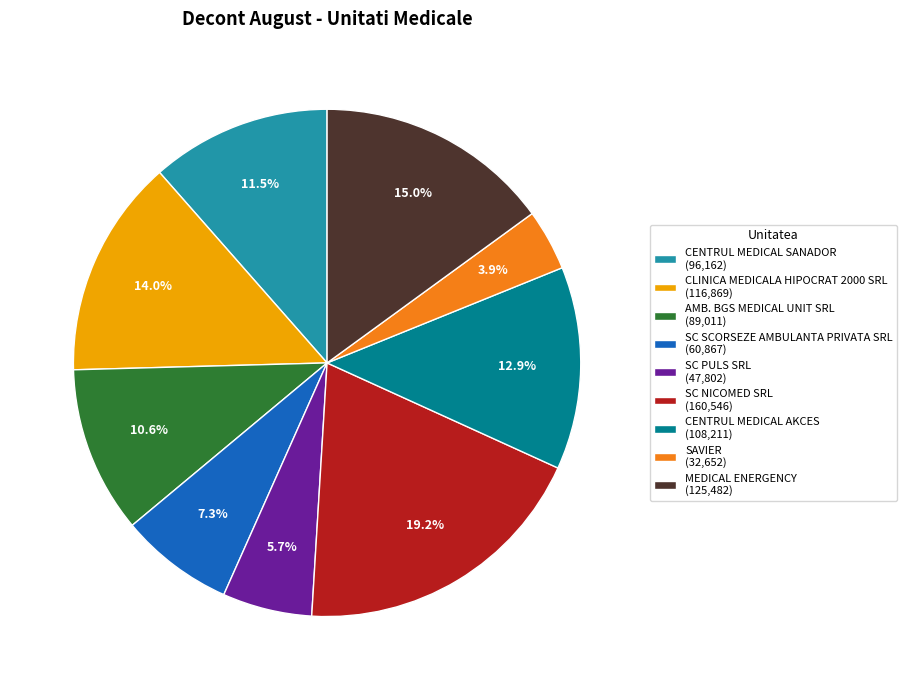

Combined, do SC PULS SRL and CLINICA MEDICALA HIPOCRAT 2000 SRL account for over 50%?

No